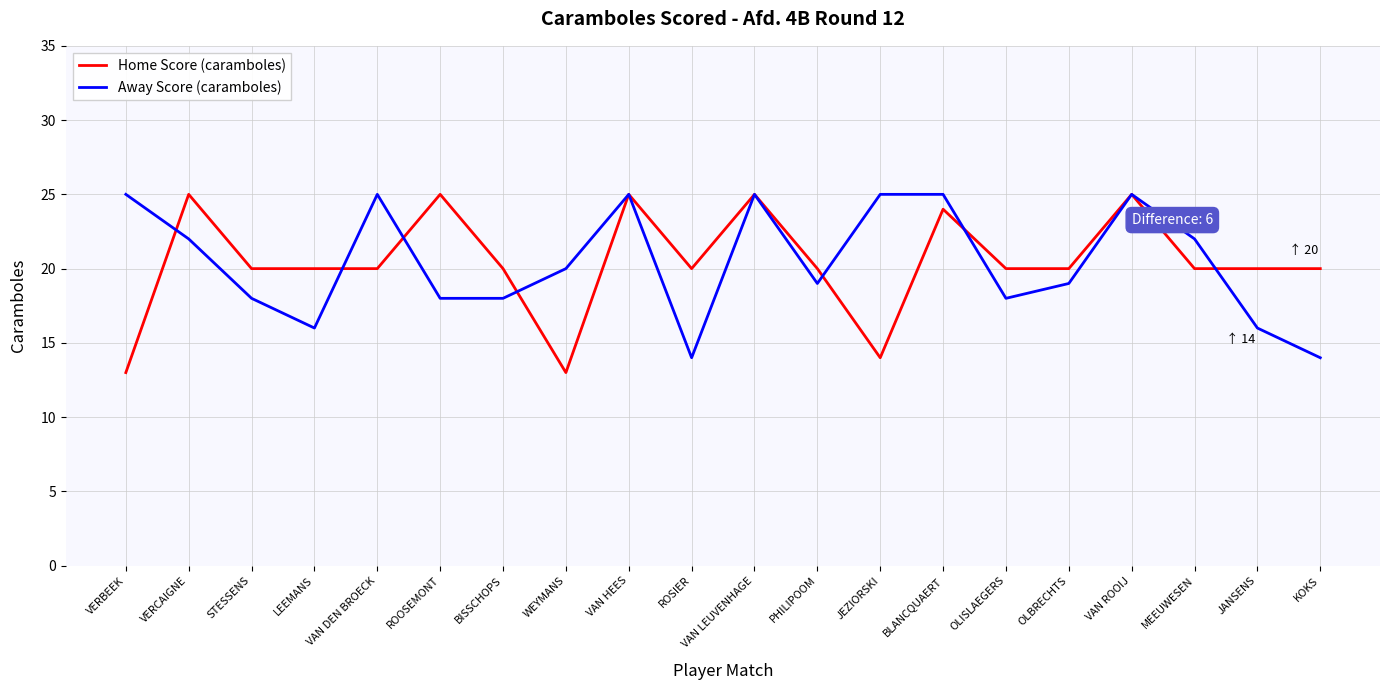

What is the sum of the Away Score (caramboles) values at STESSENS and VAN DEN BROECK?

43